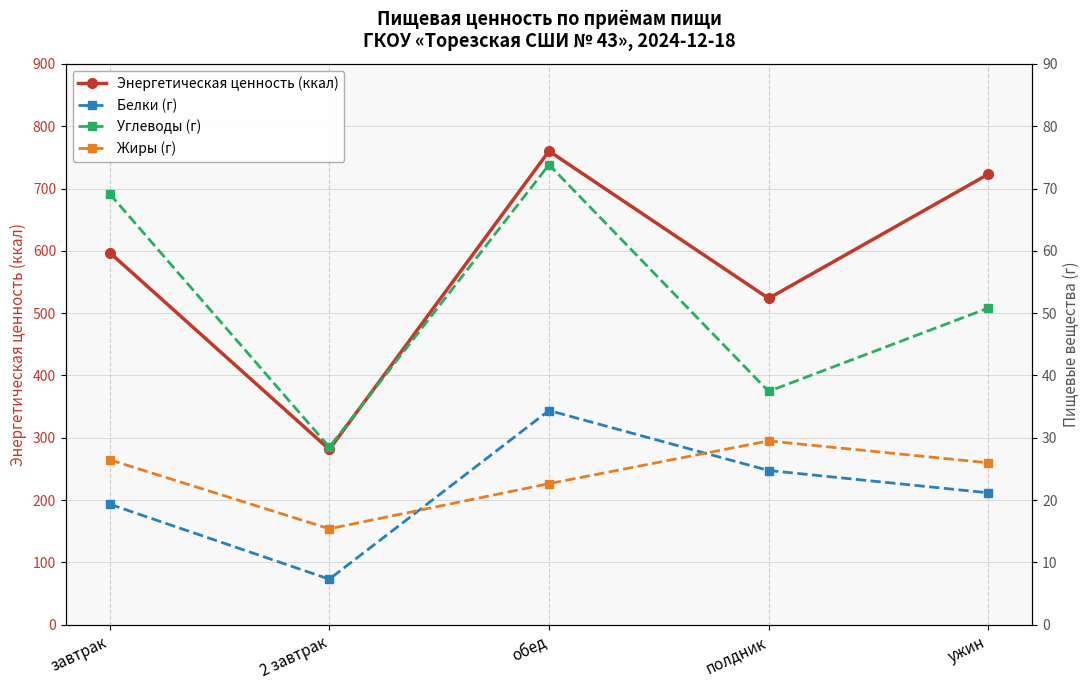

How many lines are shown in the chart?

4